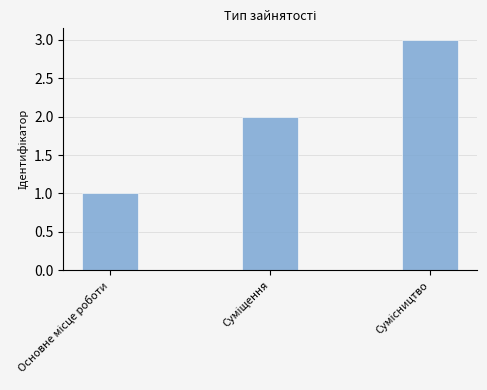

What is the sum of all values?

6